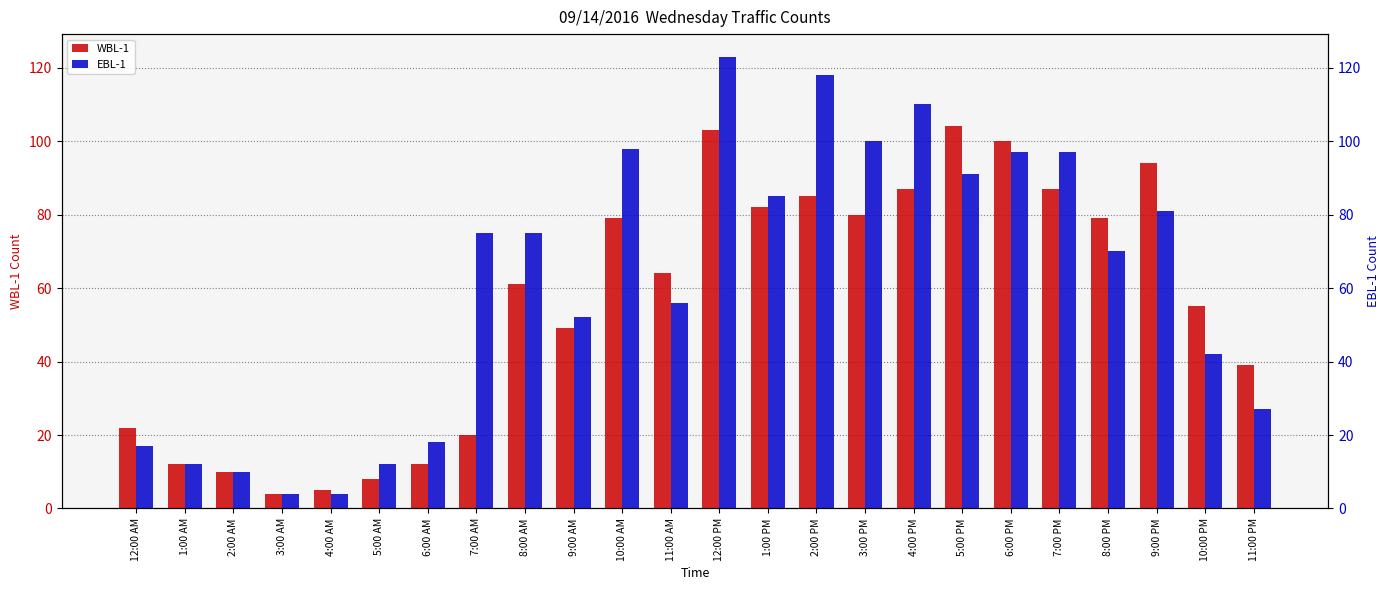

List the series in order of their overall mean, highest first.

EBL-1, WBL-1